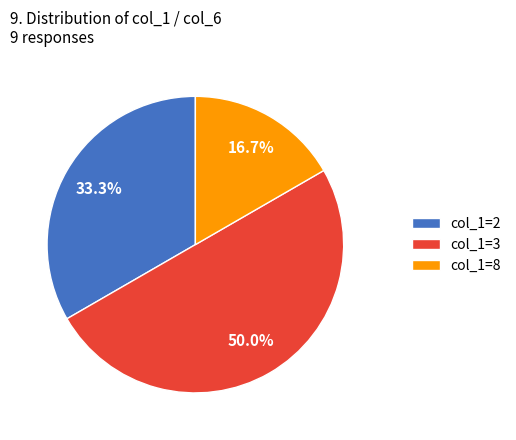

Approximately how many times larger is the value at col_1=2 compared to col_1=8?

2.0